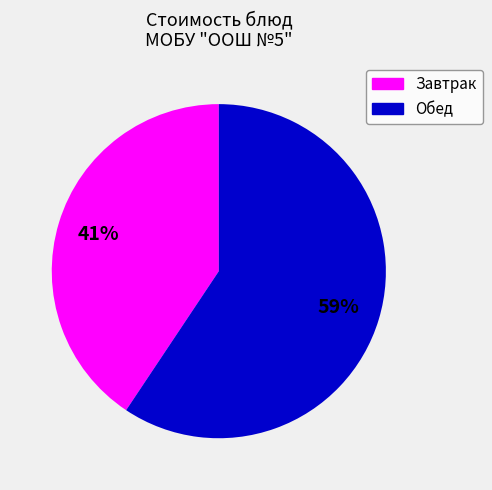

Is there a majority slice in this chart?

Yes